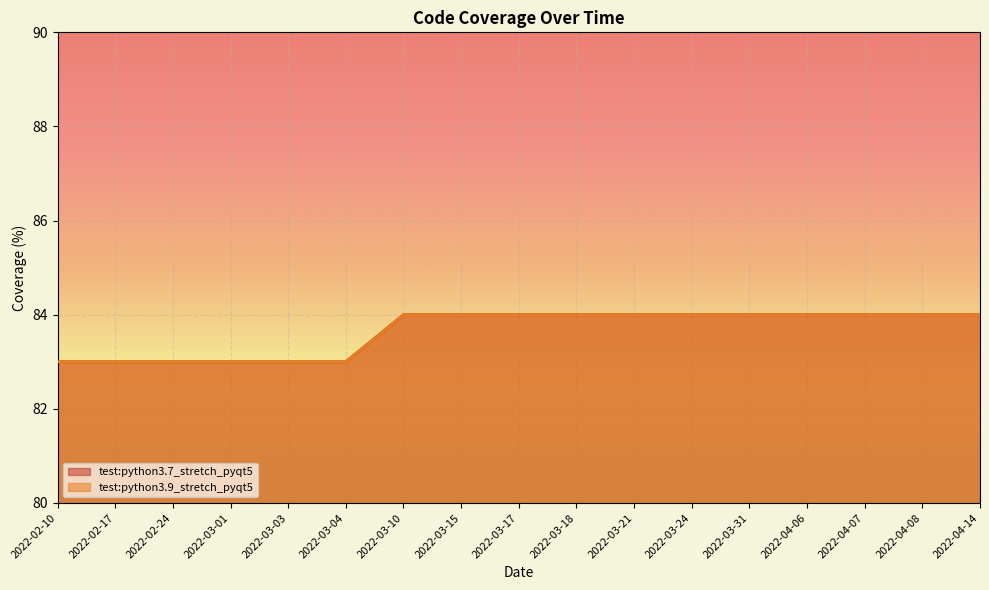

What is the minimum value for test:python3.7_stretch_pyqt5?

83